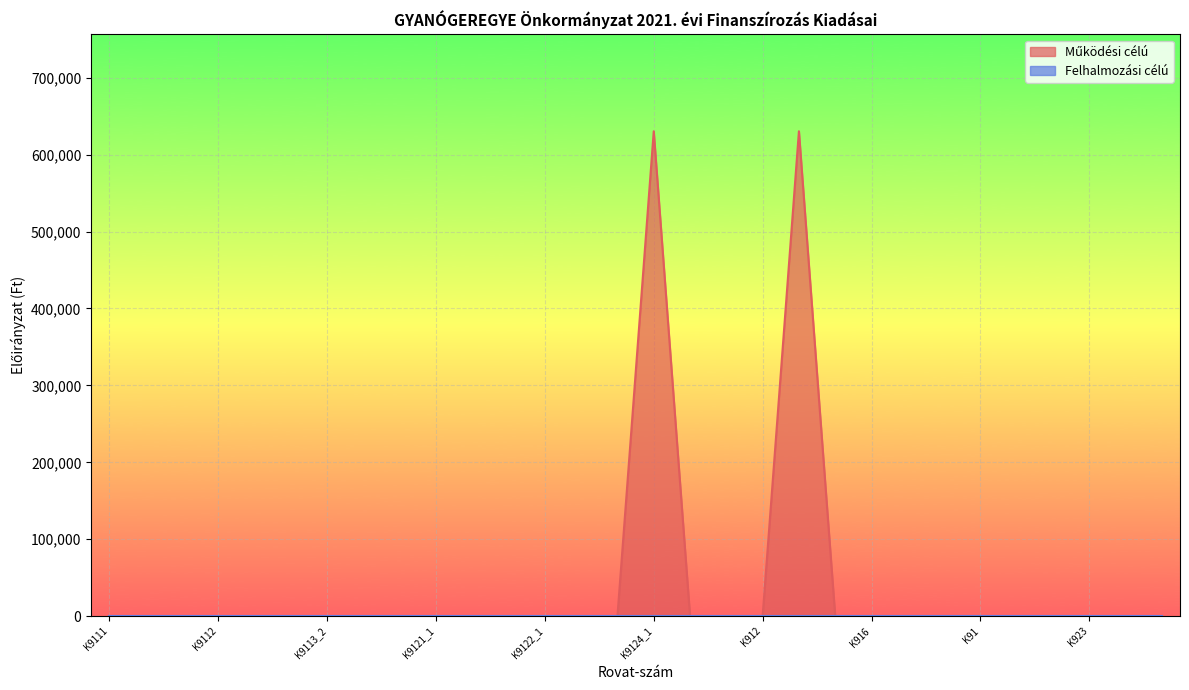

What is the maximum value shown in the chart?

630331